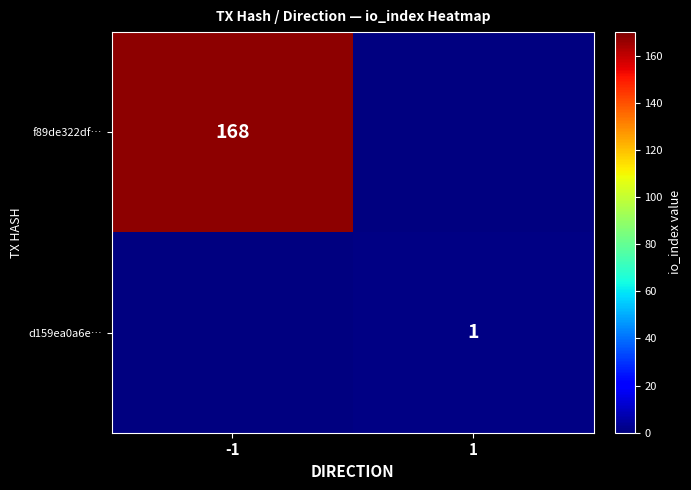

At which category does the chart reach its peak across all series?

-1